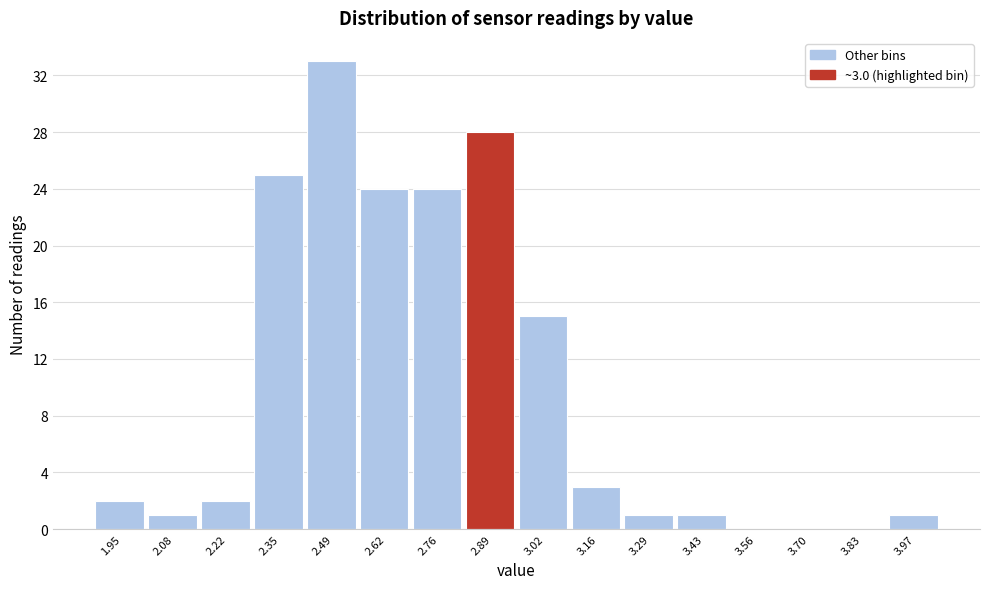

Reading left to right, what are all the values shown in this chart?

1.95=2	2.08=1	2.22=2	2.35=25	2.49=33	2.62=24	2.76=24	2.89=28	3.02=15	3.16=3	3.29=1	3.43=1	3.56=0	3.70=0	3.83=0	3.97=1